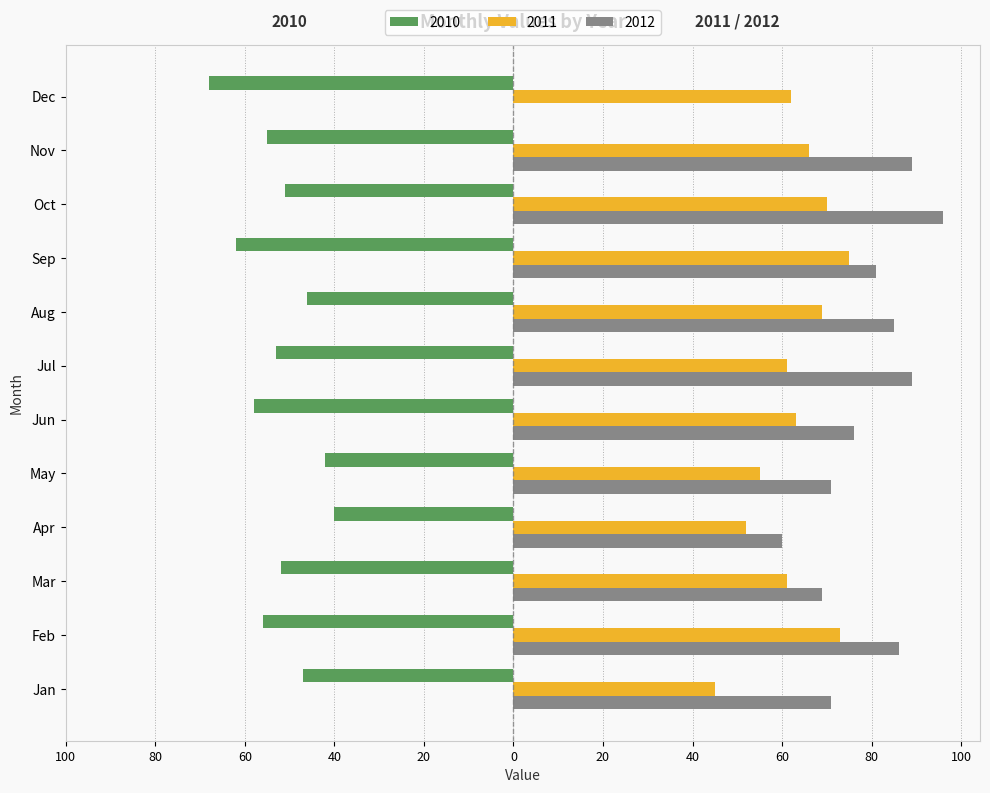

Reading left to right, transcribe all the data shown in this chart.

2010: -47	-56	-52	-40	-42	-58	-53	-46	-62	-51	-55	-68
2011: 45	73	61	52	55	63	61	69	75	70	66	62
2012: 71	86	69	60	71	76	89	85	81	96	89	0